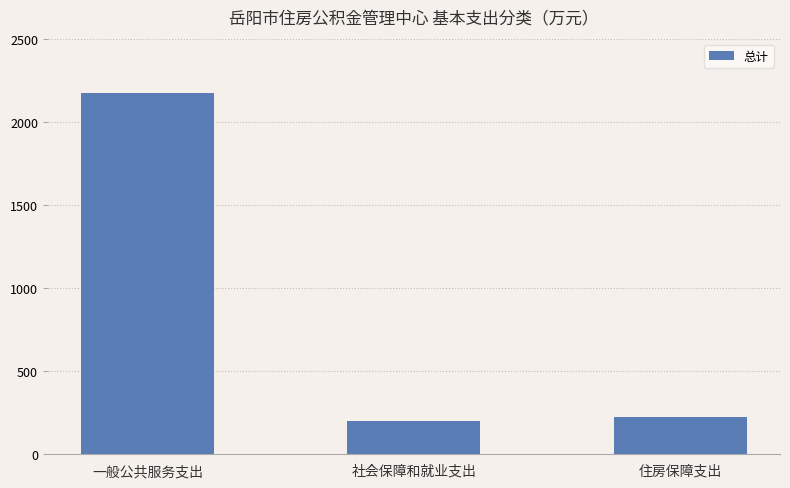

Reading left to right, transcribe all the data shown in this chart.

2176.2	197.4	223.5